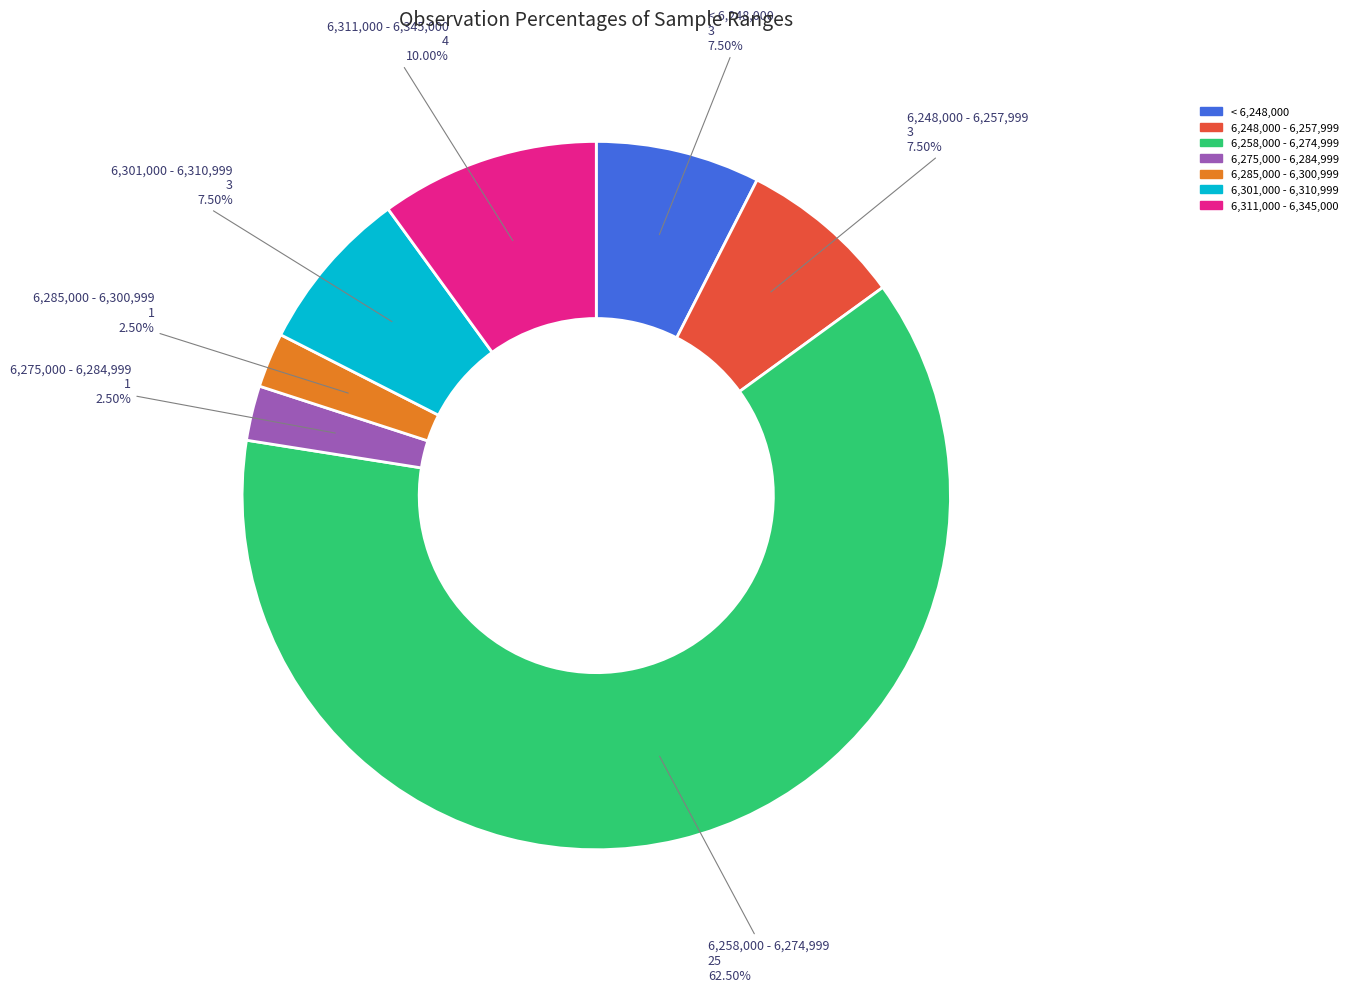

Is there a majority slice in this chart?

Yes